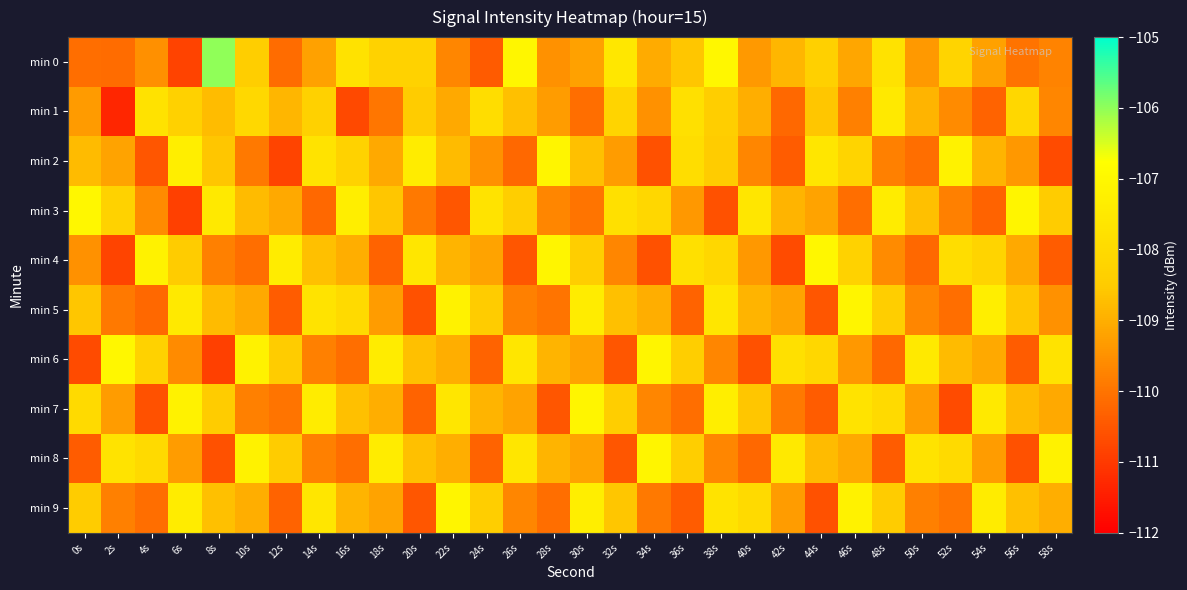

At 30s, list the series in order from largest to smallest.

min 7, min 9, min 5, min 4, min 2, min 6, min 8, min 0, min 3, min 1